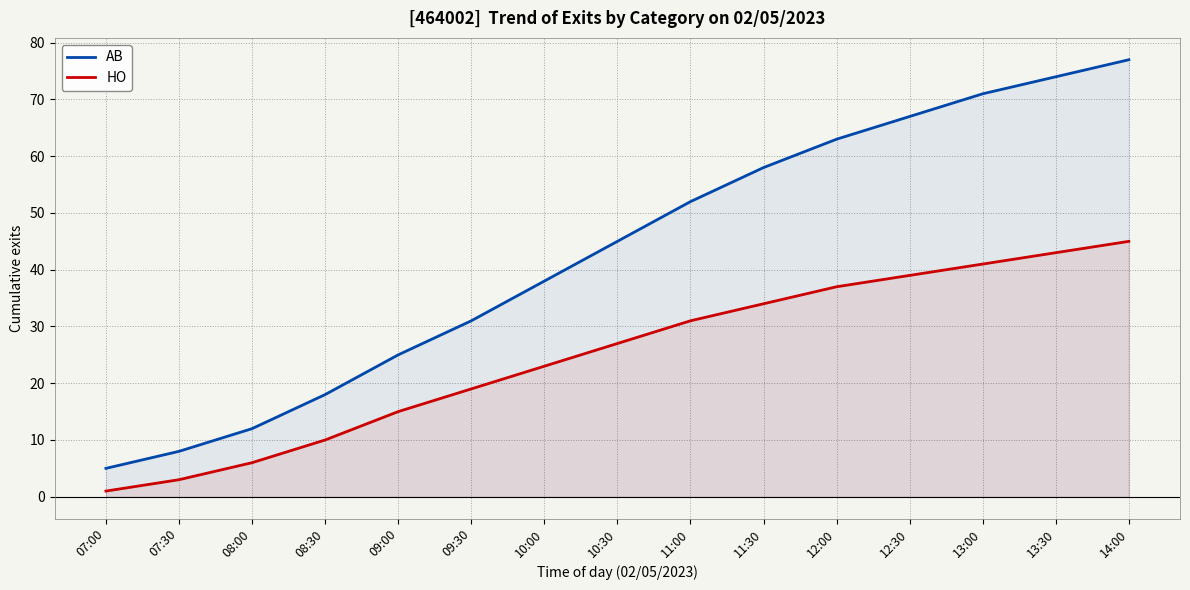

What is the label of the 12th point from the left?

12:30